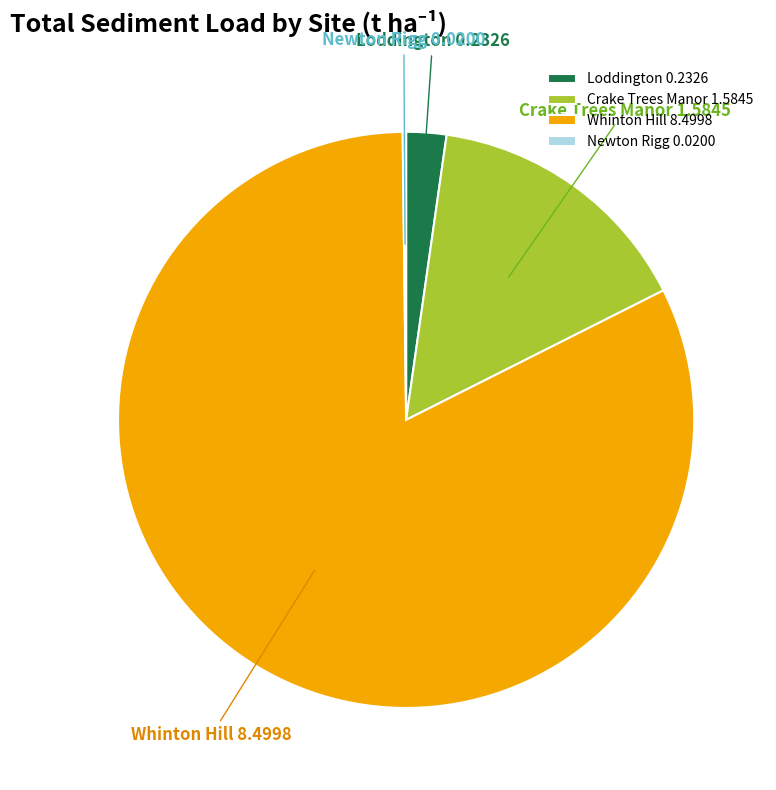

True or false: Whinton Hill accounts for 88% of the total.

False